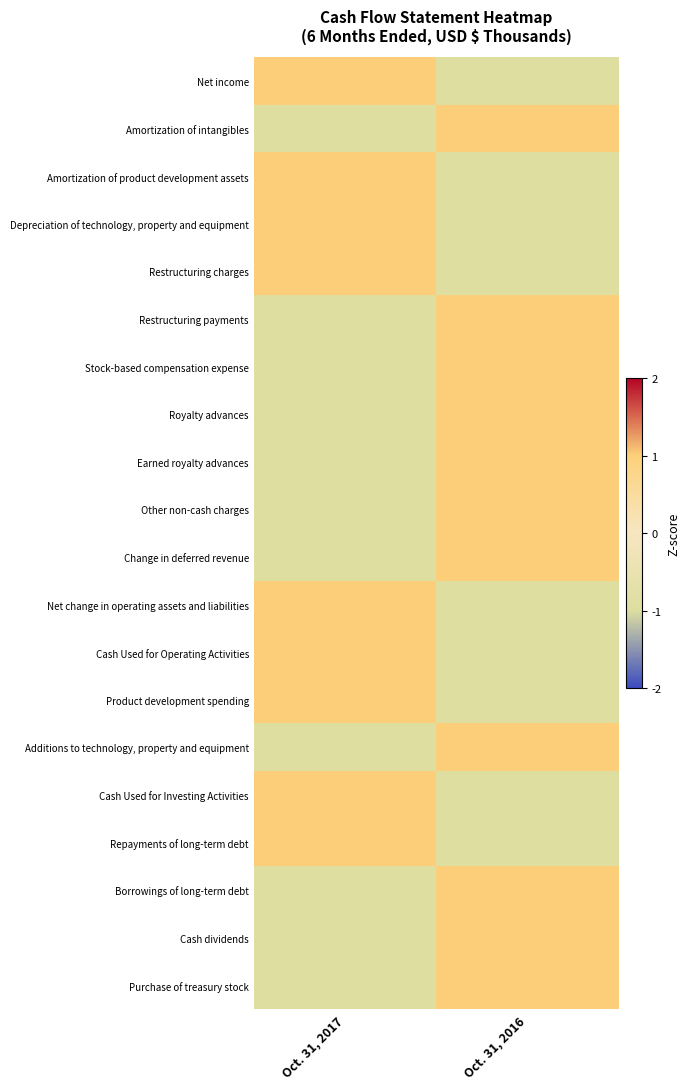

How many data points does each series have?

2